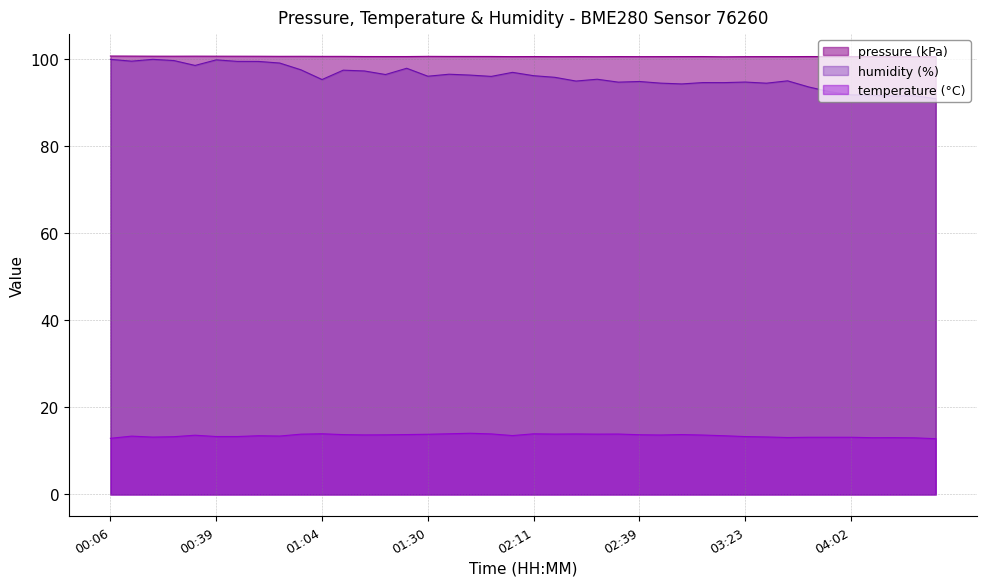

Which series has the largest total across all categories?

pressure (kPa)